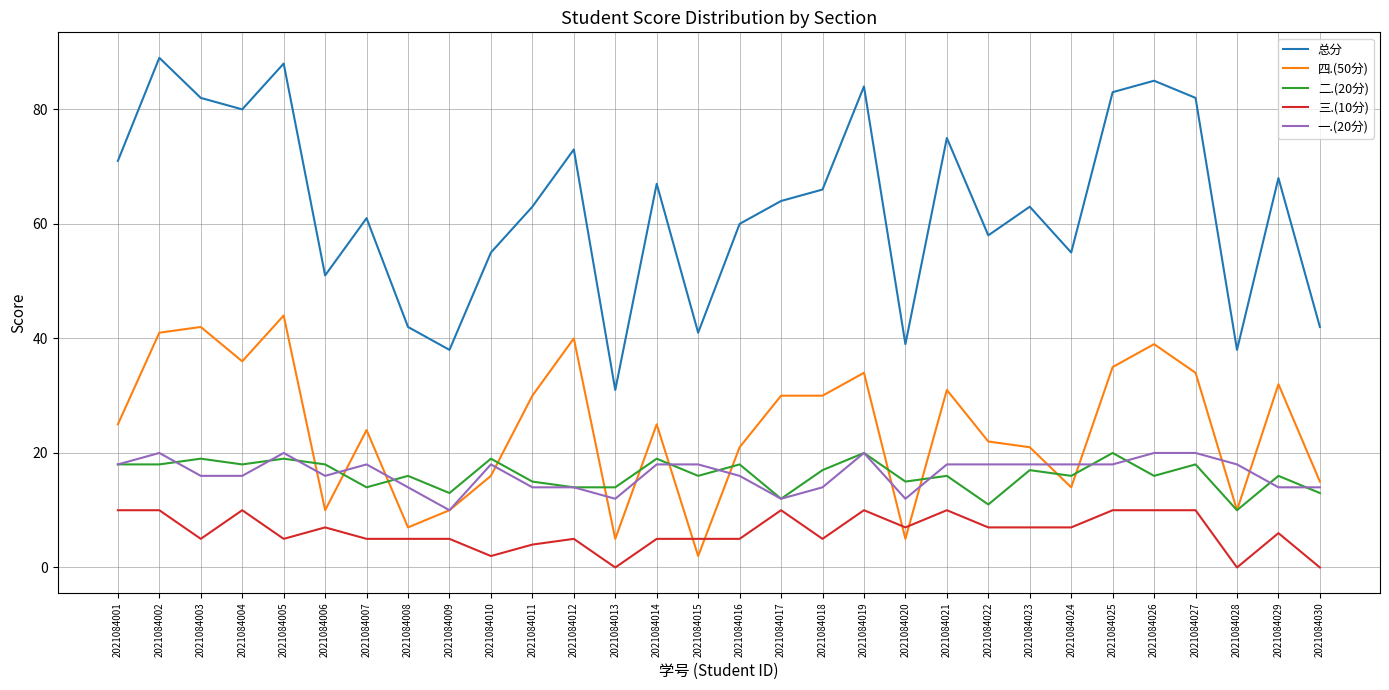

The value of 总分 at 2021084008 is 28. True or false?

False